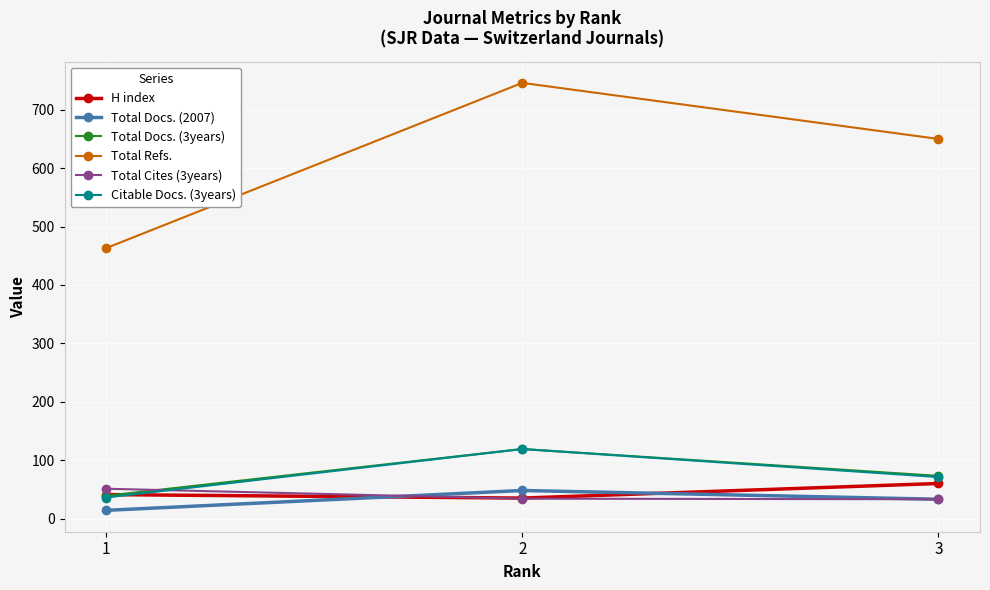

What is the highest value of the Total Docs. (2007) series?

48